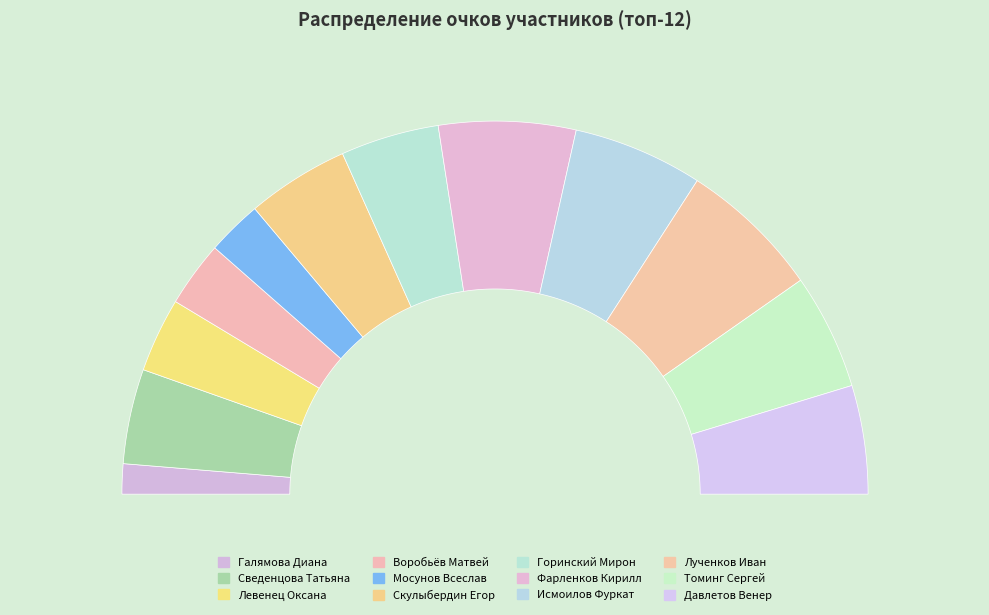

What is the change in value from Галямова Диана to Скулыбердин Егор?

+52.8